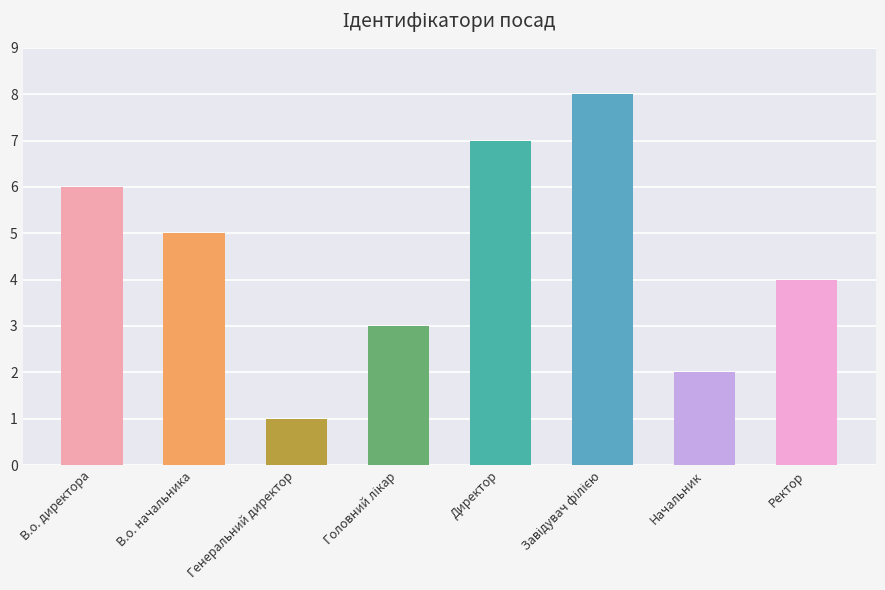

What is the difference between the maximum and minimum values?

7